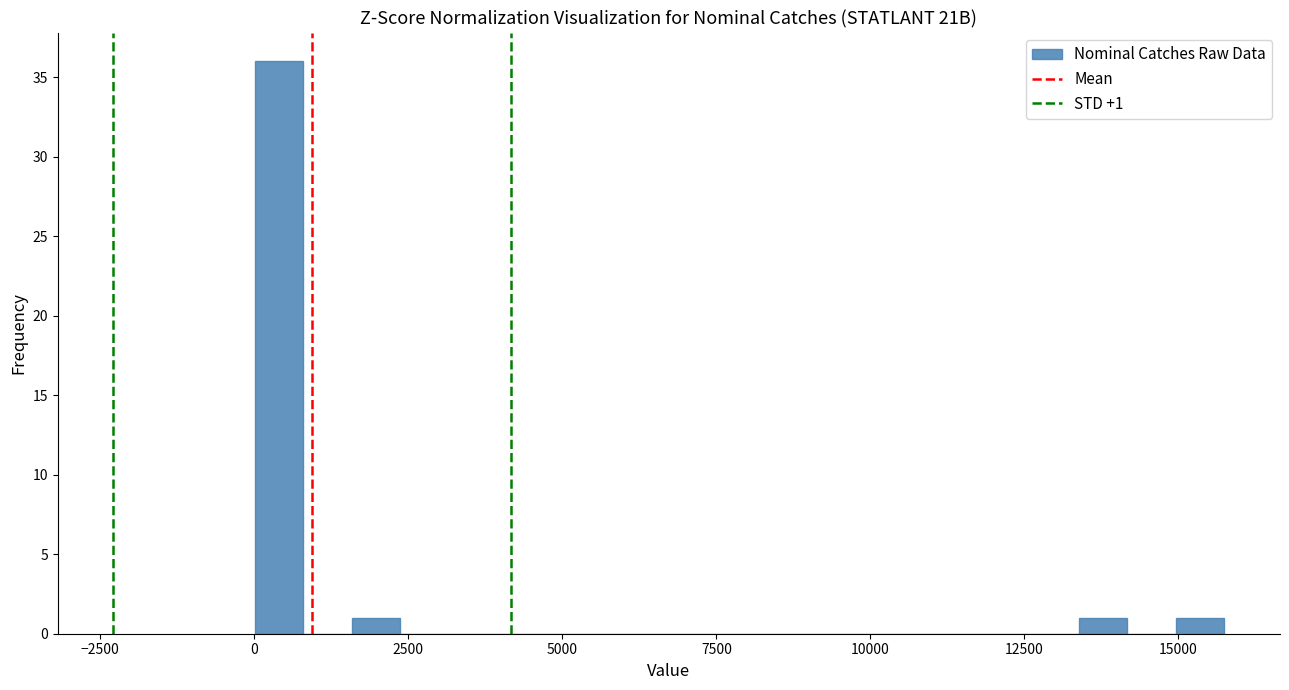

Around what value on the x-axis is the tallest bar? Give the approximate position of its centre, as read against the axis.

500